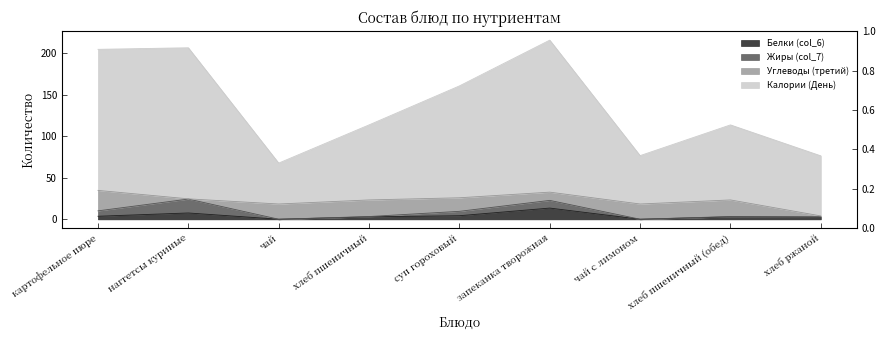

What is the spread (max minus min) of values at суп гороховый?

156.4